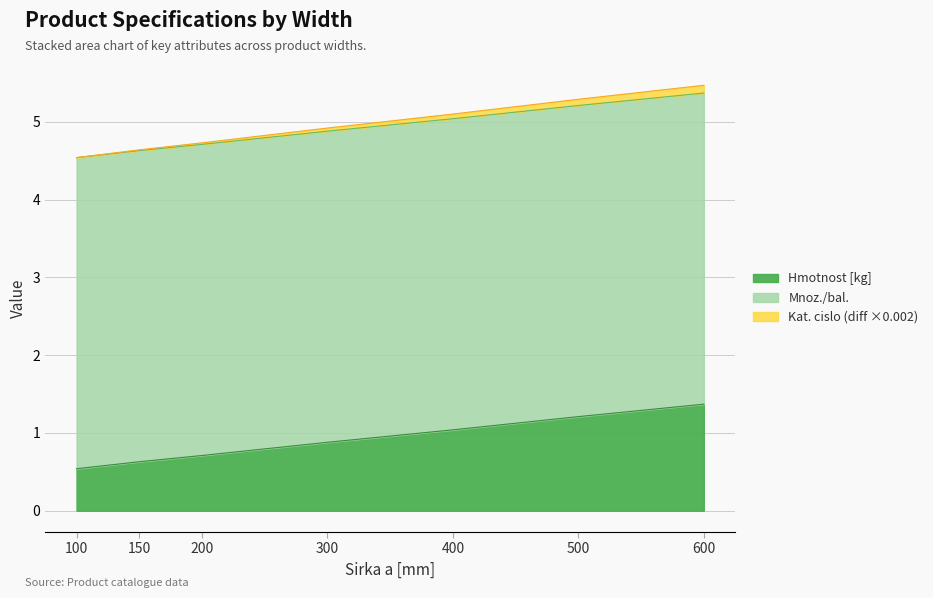

List the labels in order of Kat. cislo (scaled) value, smallest first.

100, 150, 200, 300, 400, 500, 600